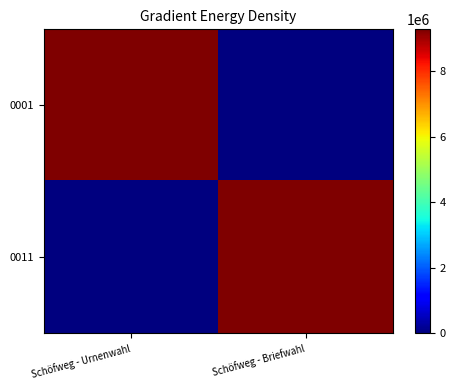

What is the total value across all series at Schöfweg - Briefwahl?

9272145